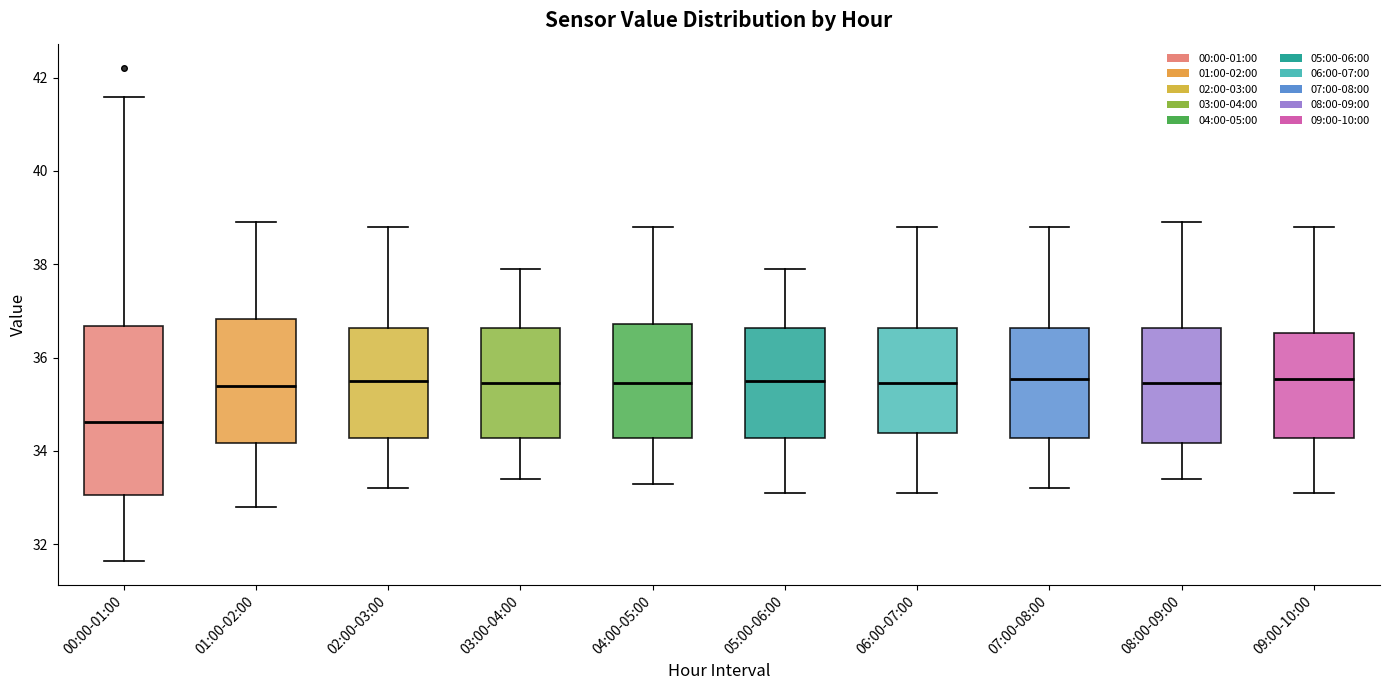

Comparing the boxes themselves (not the whiskers), which one is the tallest?

00:00-01:00